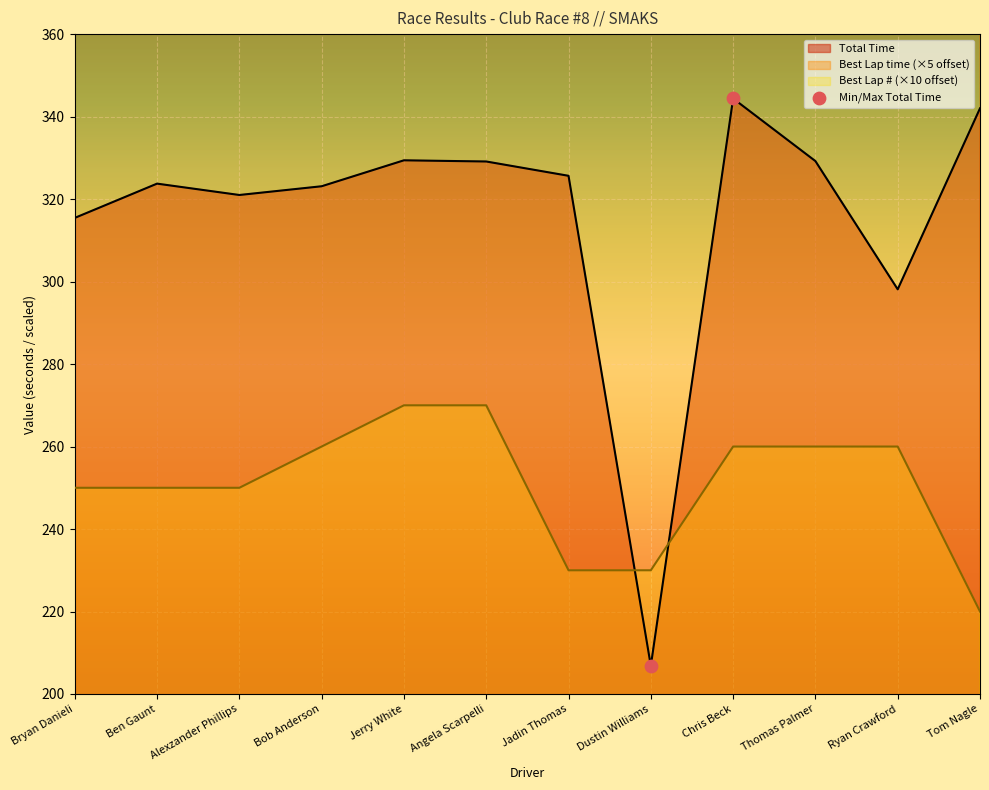

At which category is the sum across all series the highest?

Chris Beck